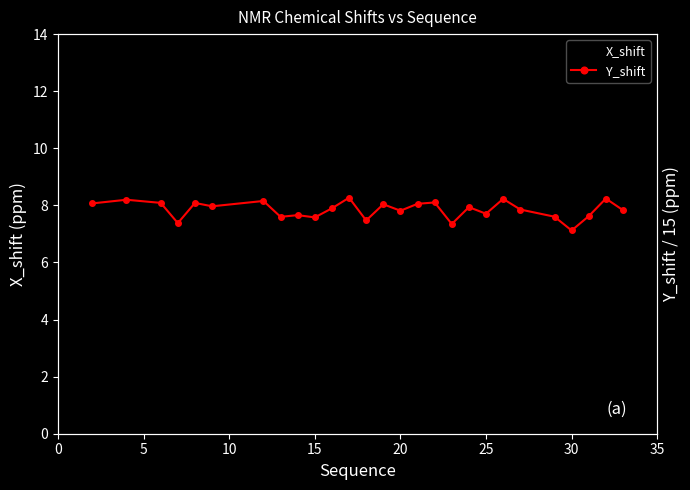

Reading left to right, what are all the values shown in this chart?

X_shift: 8.8	8.3	8.5	8.6	8.5	7.9	8.5	7.9	8.1	9.5	8.0	9.2	8.4	7.7	7.8	8.4	8.1	8.6	8.3	9.3	9.3	8.3	8.0	8.2	7.1	8.8	9.2
Y_shift (scaled): 8.1	8.2	8.1	7.4	8.1	8.0	8.2	7.6	7.7	7.6	7.9	8.3	7.5	8.0	7.8	8.1	8.1	7.3	7.9	7.7	8.2	7.9	7.6	7.1	7.6	8.2	7.8